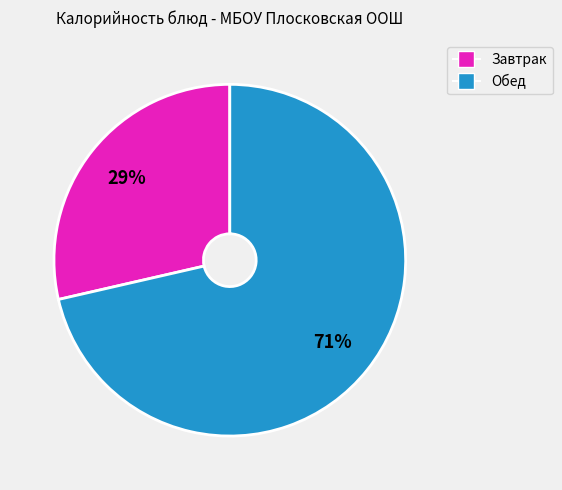

To the nearest percent, what is the average slice percentage?

50%